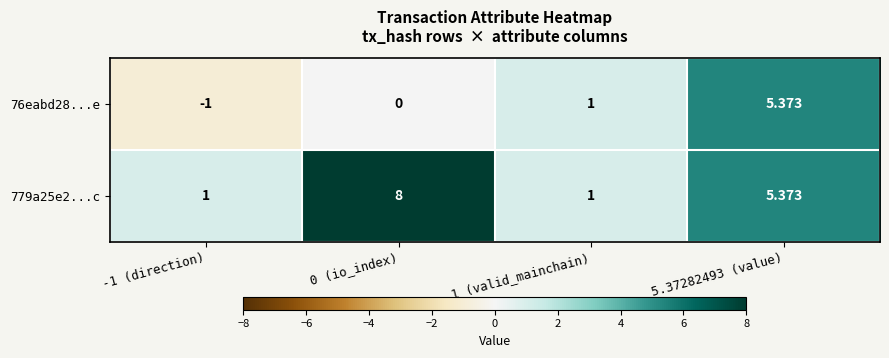

Is the value of 76eabd28...e at 0 (io_index) greater than the value of 779a25e2...c at 0 (io_index)?

No